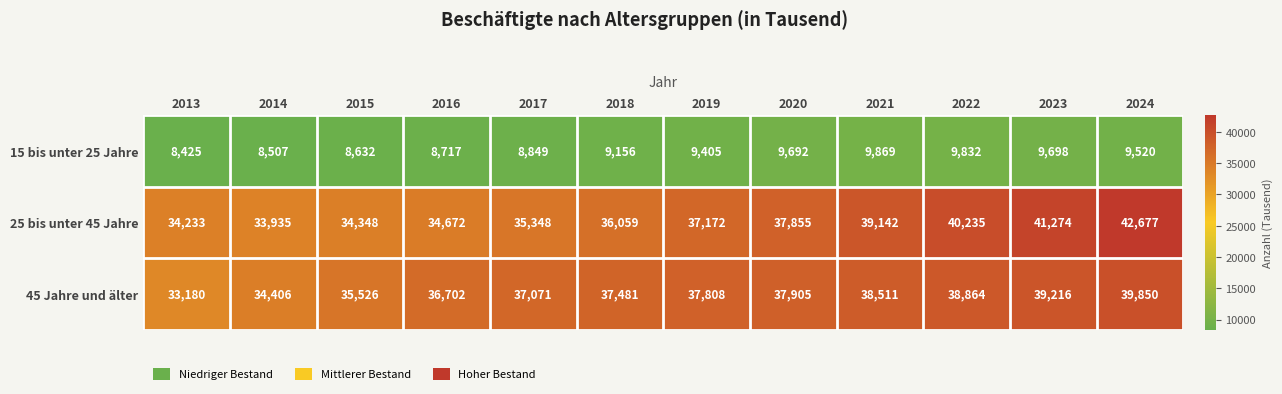

The value of 25 bis unter 45 Jahre at 2023 is 71303. True or false?

False